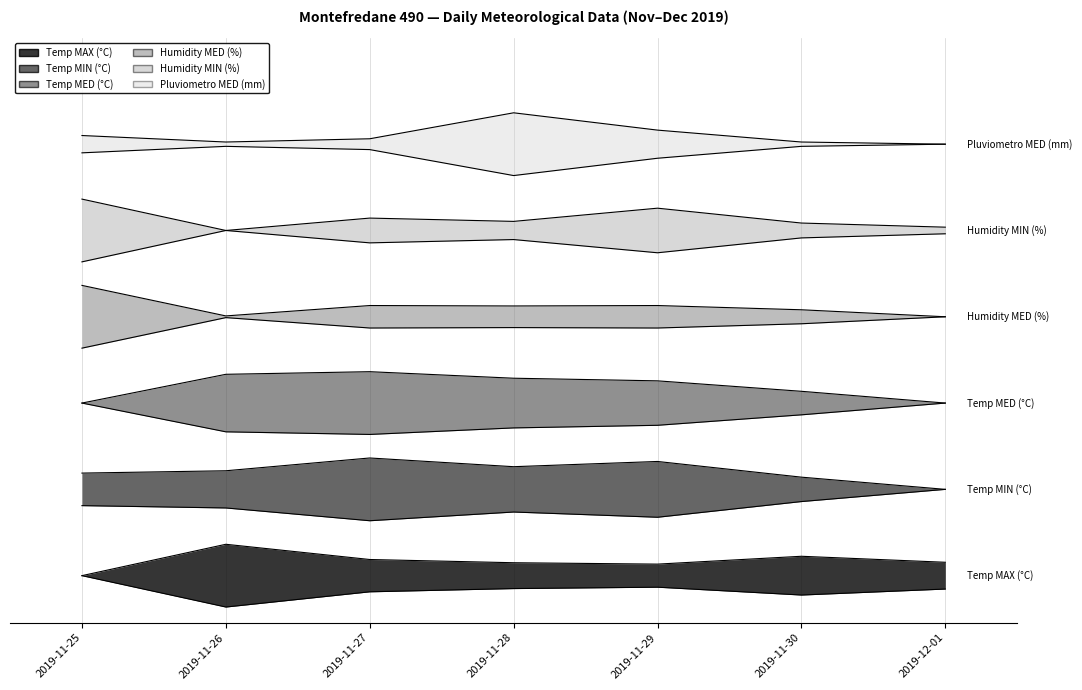

Where is Temp MIN (°C) nearest to the value 18?

2019-11-25